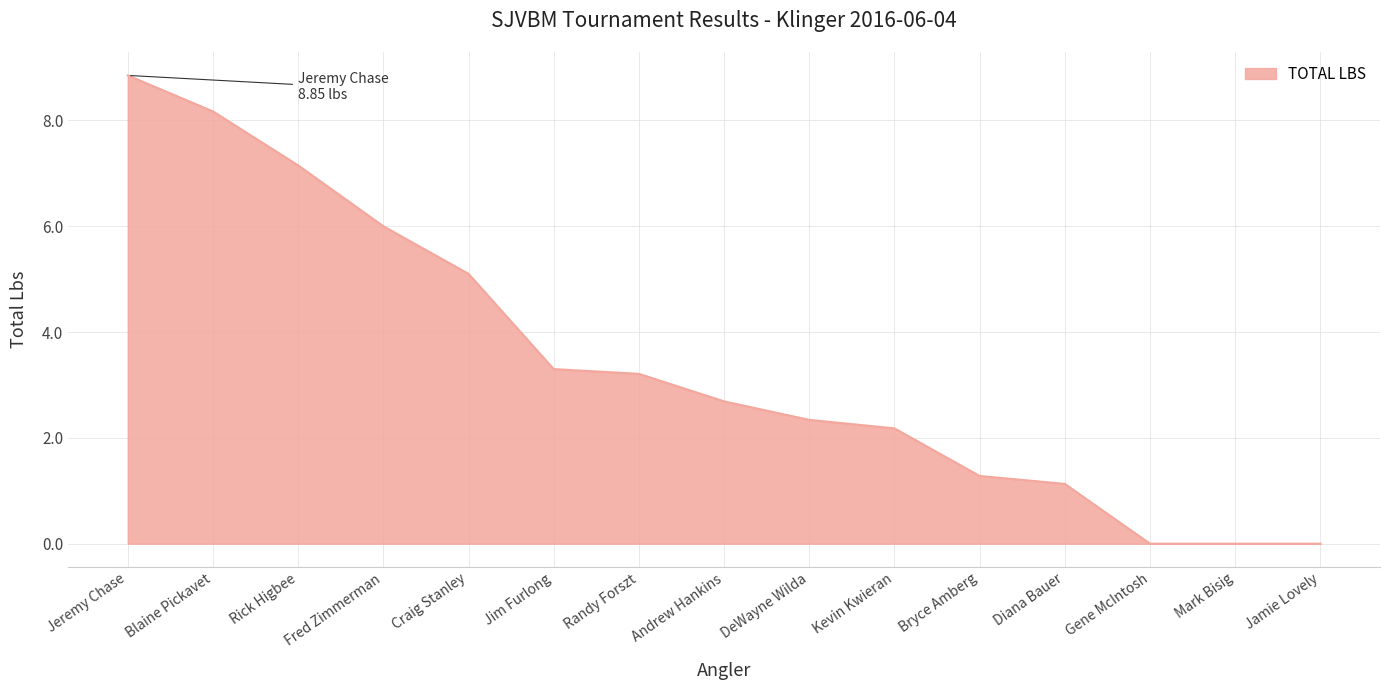

How many categories are shown in the chart?

15